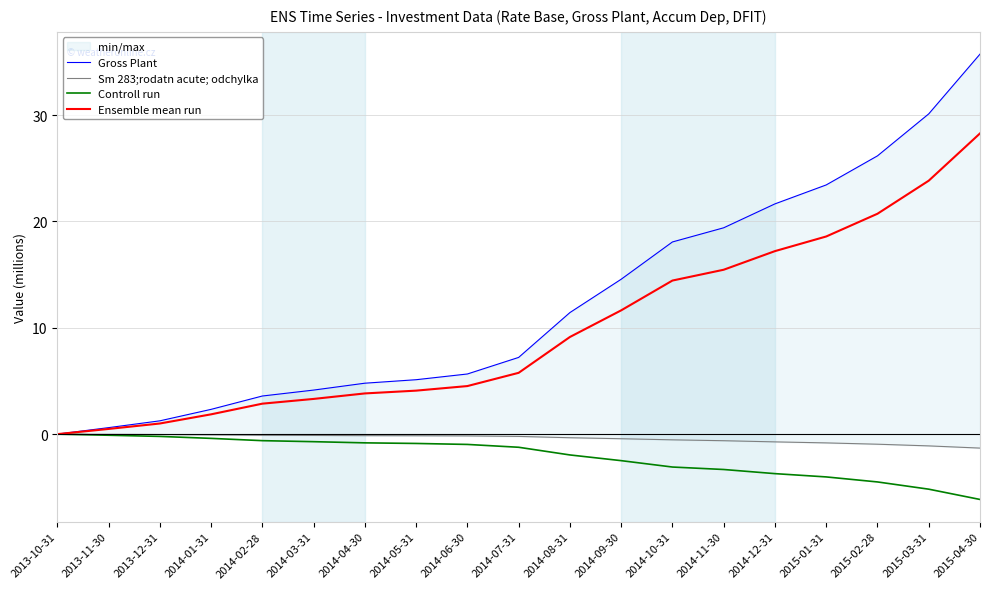

Is this an area chart (filled region under the line)?

No